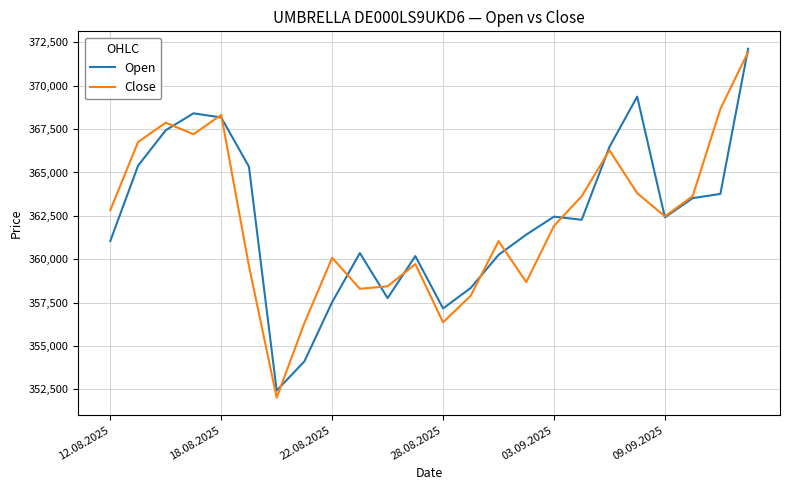

What is the maximum value shown in the chart?

372131